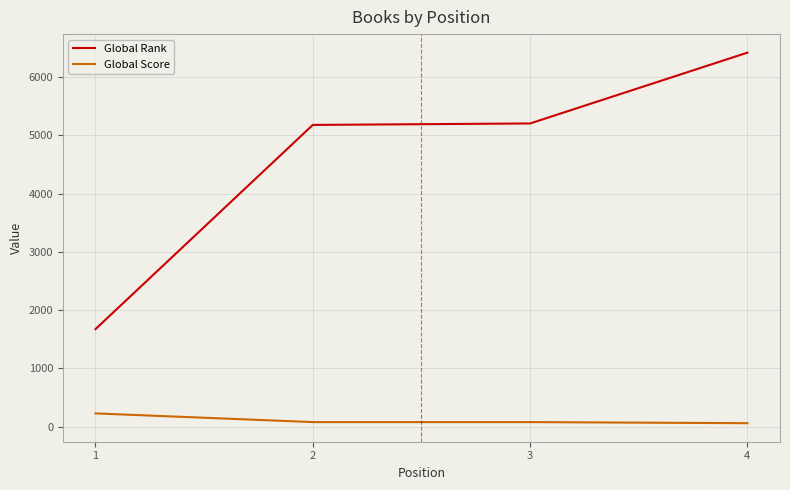

Between 2 and 4, which series saw the biggest shift?

Global Rank